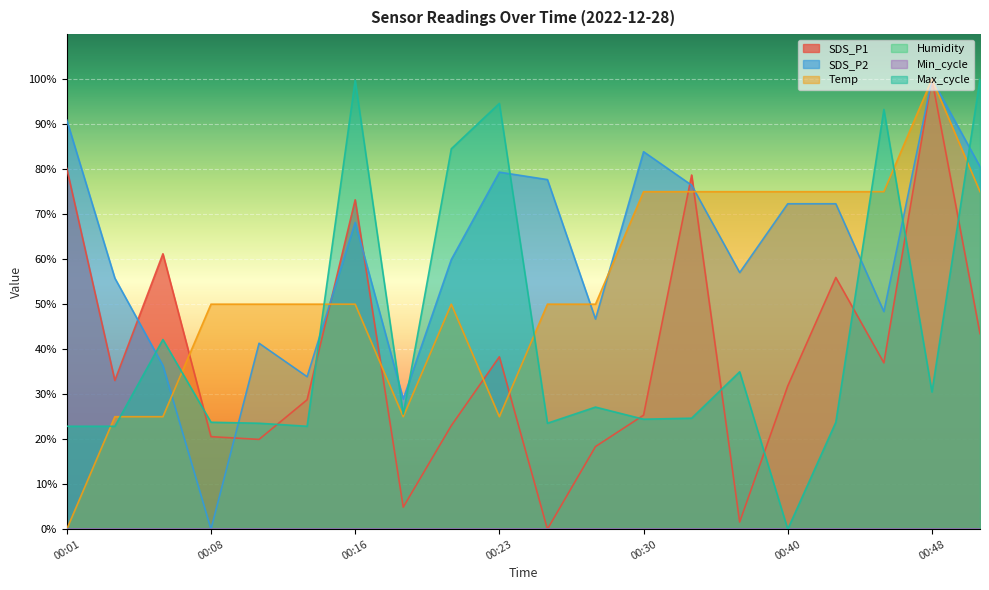

List the labels in order of SDS_P2 value, largest first.

00:48, 00:01, 00:30, 00:50, 00:23, 00:26, 00:33, 00:40, 00:43, 00:16, 00:21, 00:35, 00:03, 00:45, 00:28, 00:11, 00:06, 00:13, 00:18, 00:08